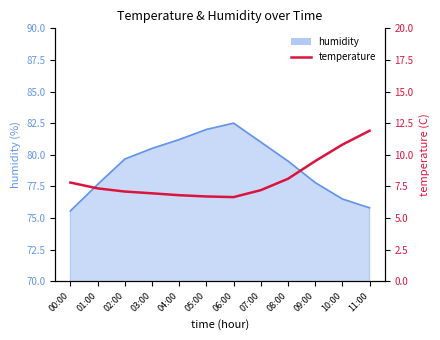

Does the chart have visible grid lines?

No